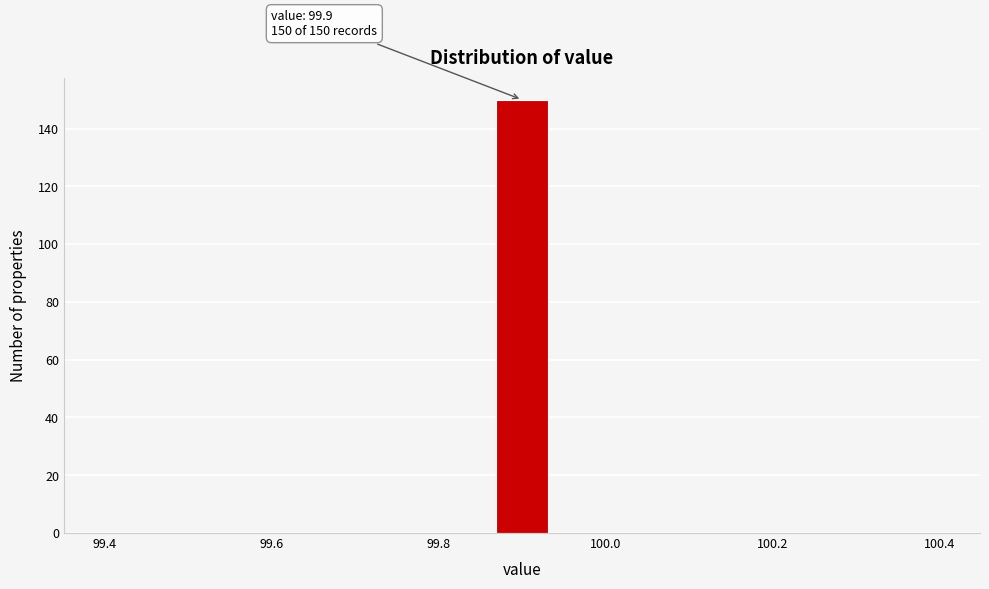

Around what value on the x-axis is the tallest bar? Give the approximate position of its centre, as read against the axis.

99.90